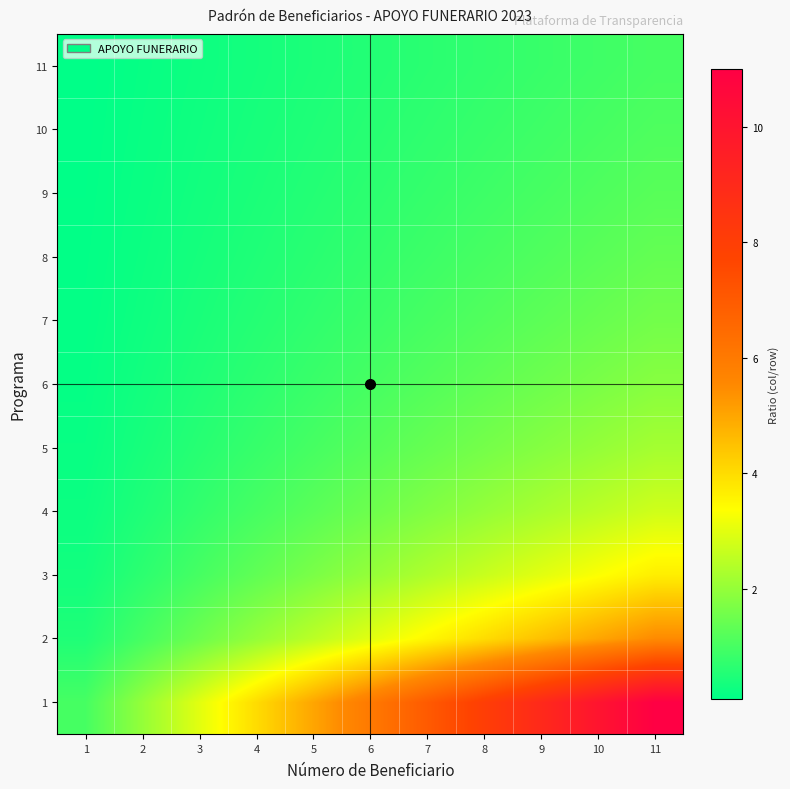

What is the minimum value shown in the chart?

0.1